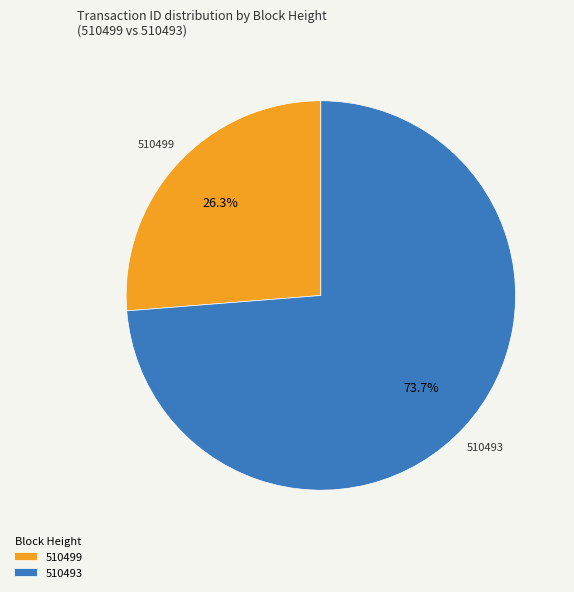

To the nearest percent, what is the average slice percentage?

50%